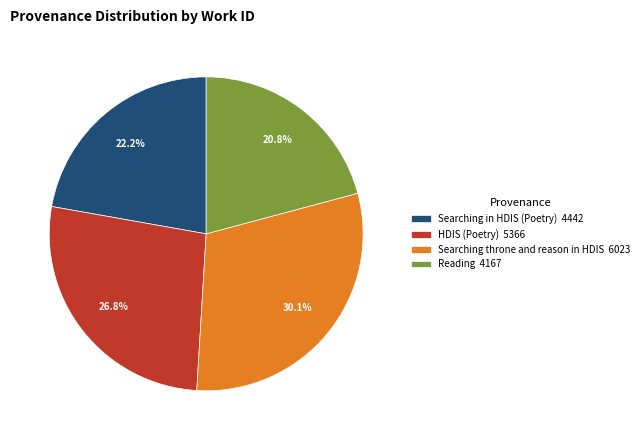

Which slice is the largest?

Searching throne and reason in HDIS